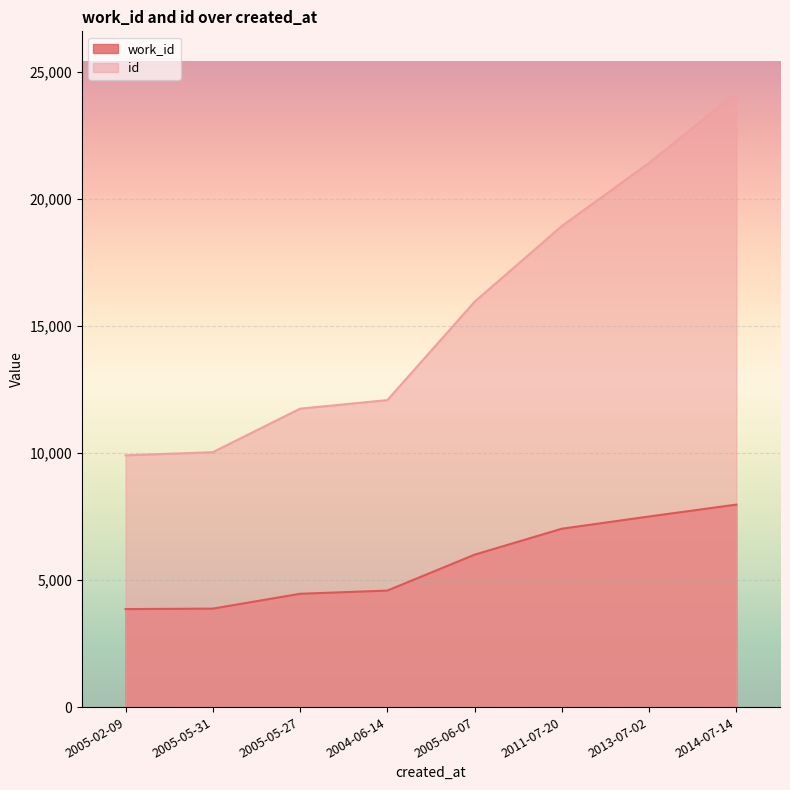

The id series shows 18861 at 2005-05-27. True or false?

False